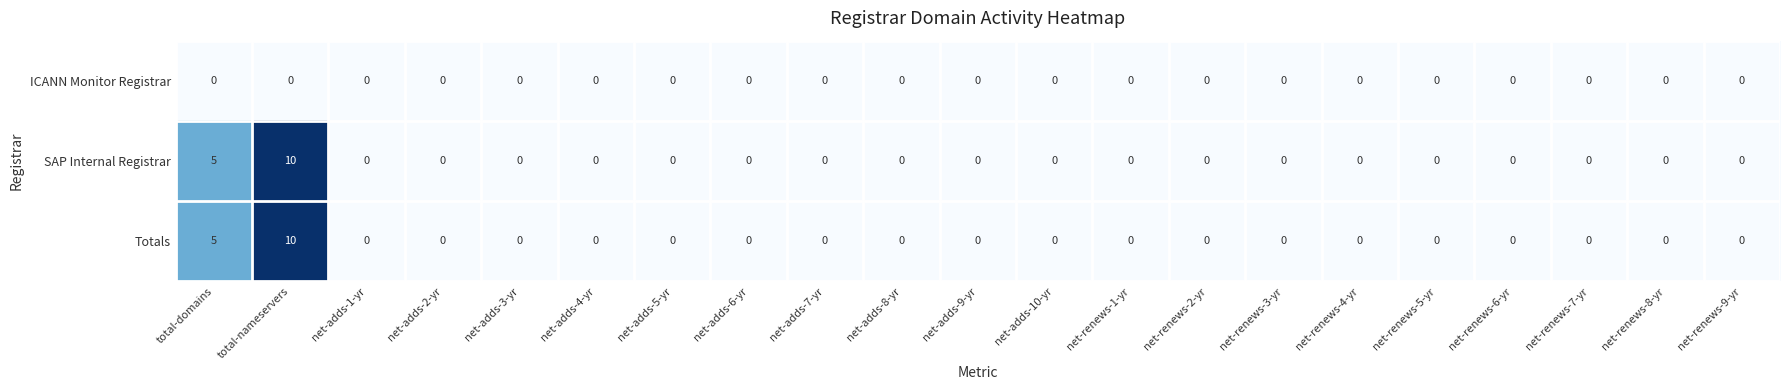

Count the number of categories in the chart.

21